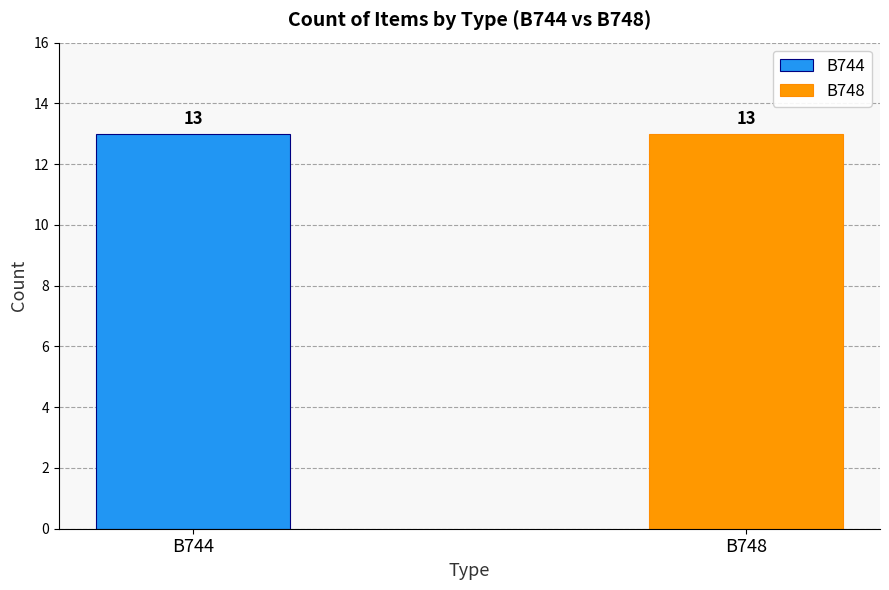

The chart shows a value of 4 at B744. True or false?

False